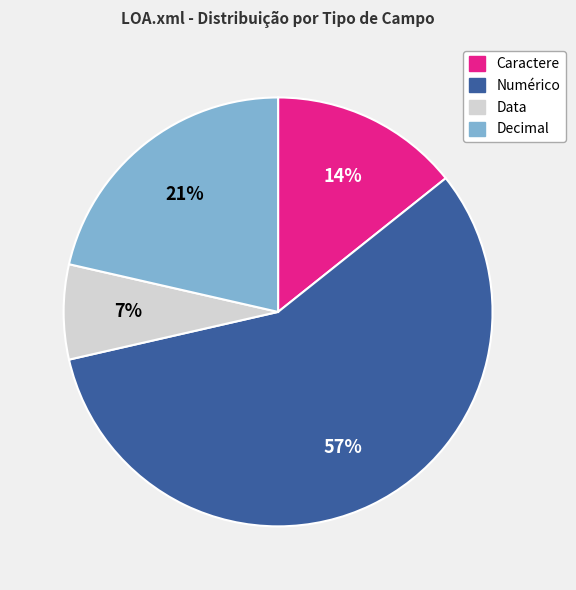

To the nearest percent, what is the average slice percentage?

25%